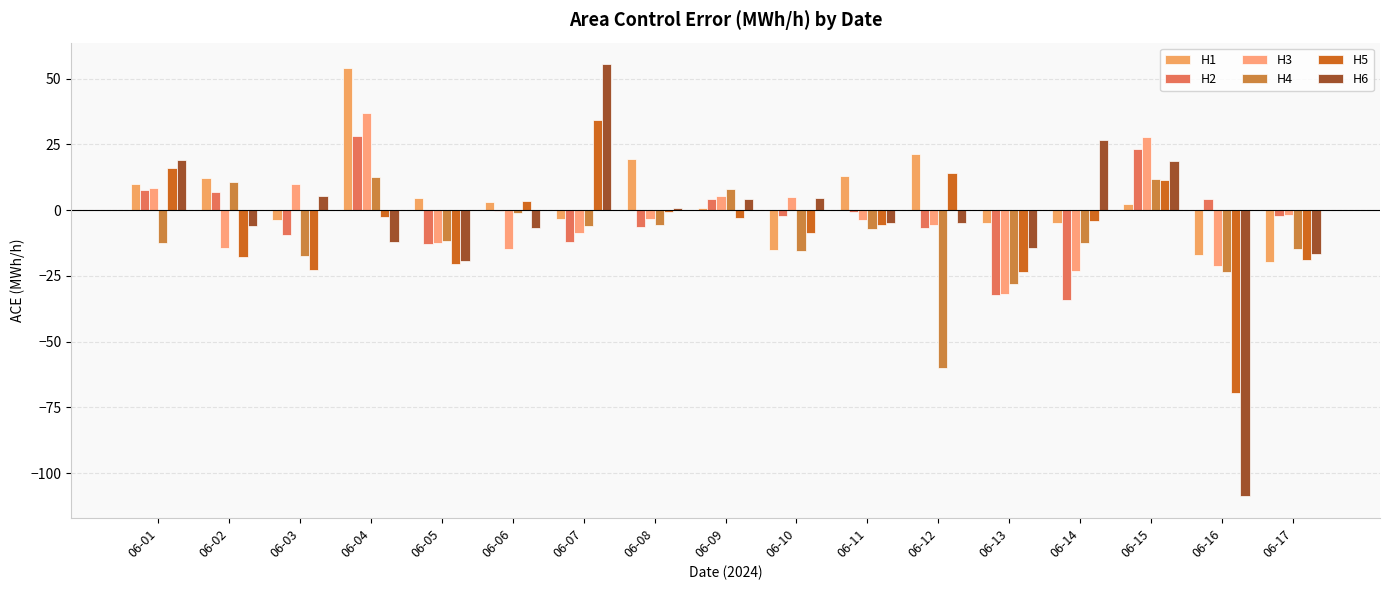

Which series has the largest total across all categories?

H1